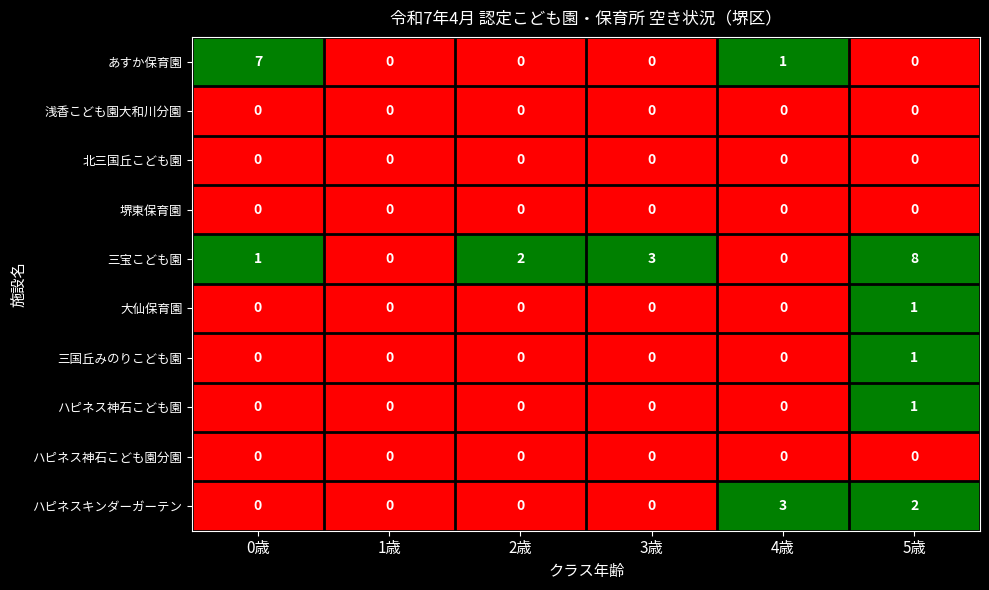

Which series has the largest total across all categories?

三宝こども園